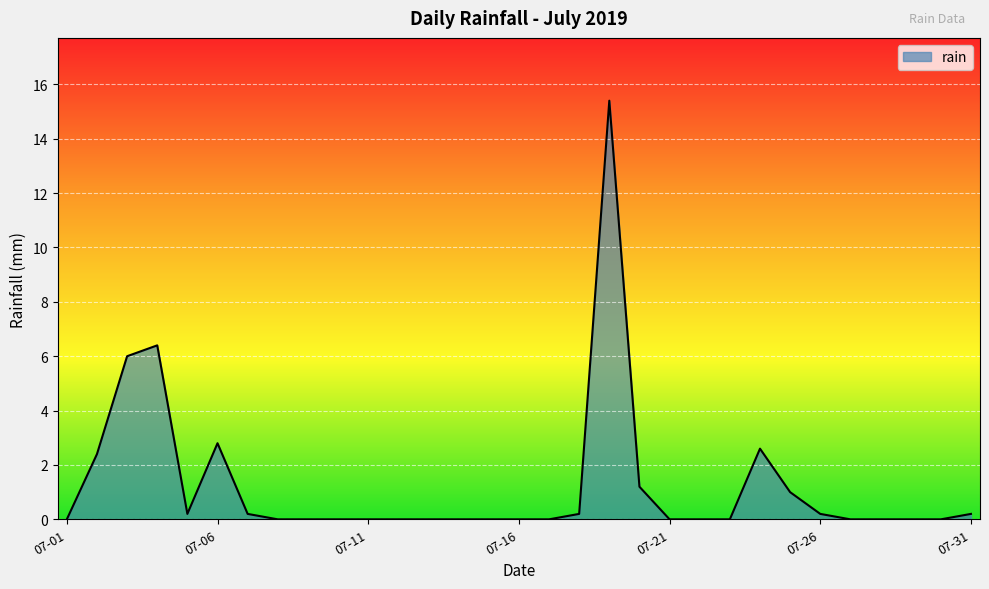

Reading right to left, what are all the values shown in this chart?

0.2	0.0	0.0	0.0	0.0	0.2	1.0	2.6	0.0	0.0	0.0	1.2	15.4	0.2	0.0	0.0	0.0	0.0	0.0	0.0	0.0	0.0	0.0	0.0	0.2	2.8	0.2	6.4	6.0	2.4	0.0